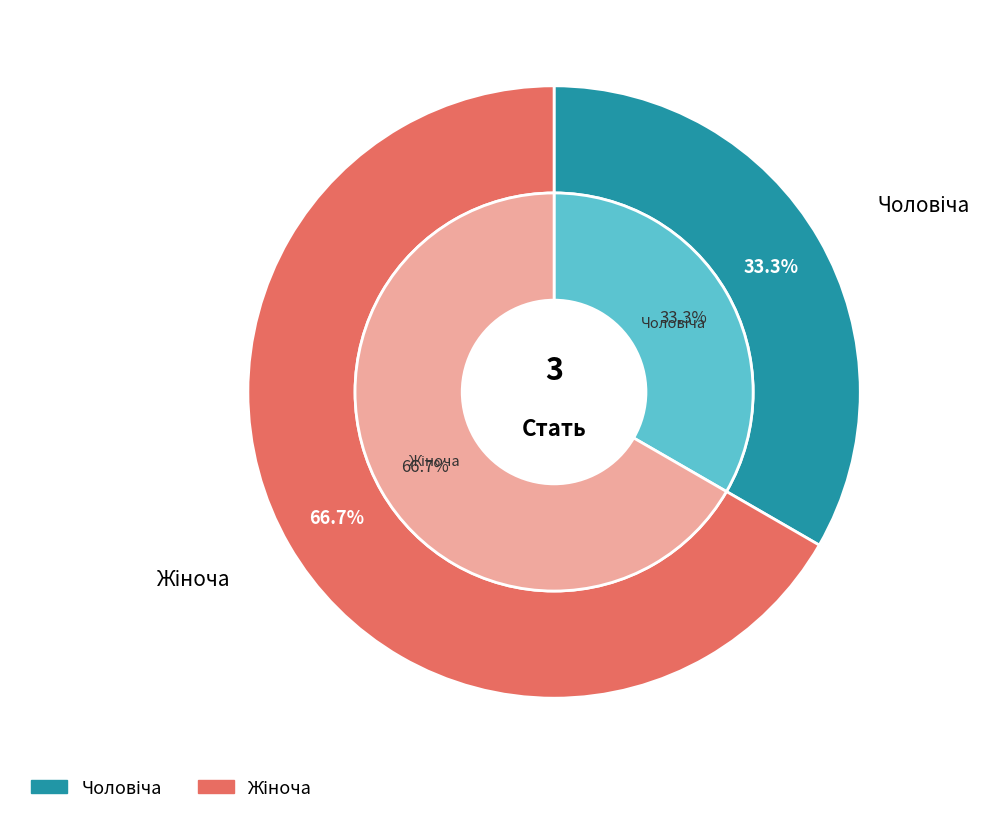

Which category has the biggest portion of the pie?

Жіноча